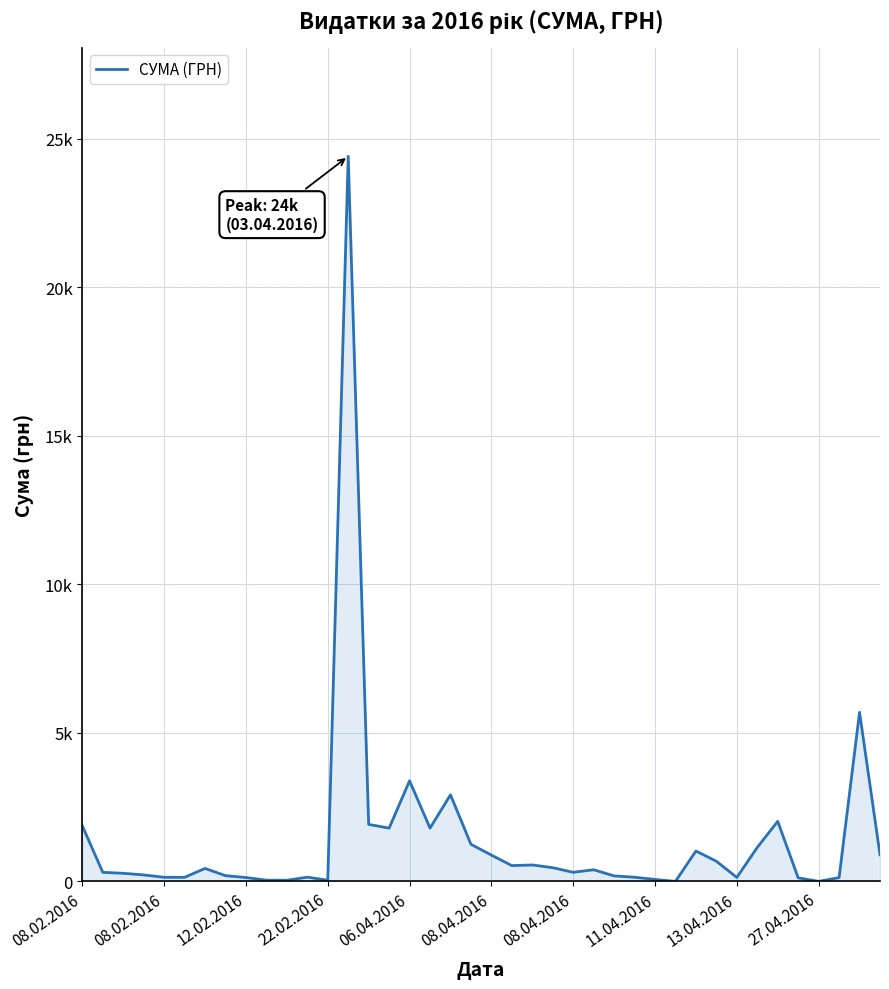

Does the chart display data point markers on the line(s)?

No